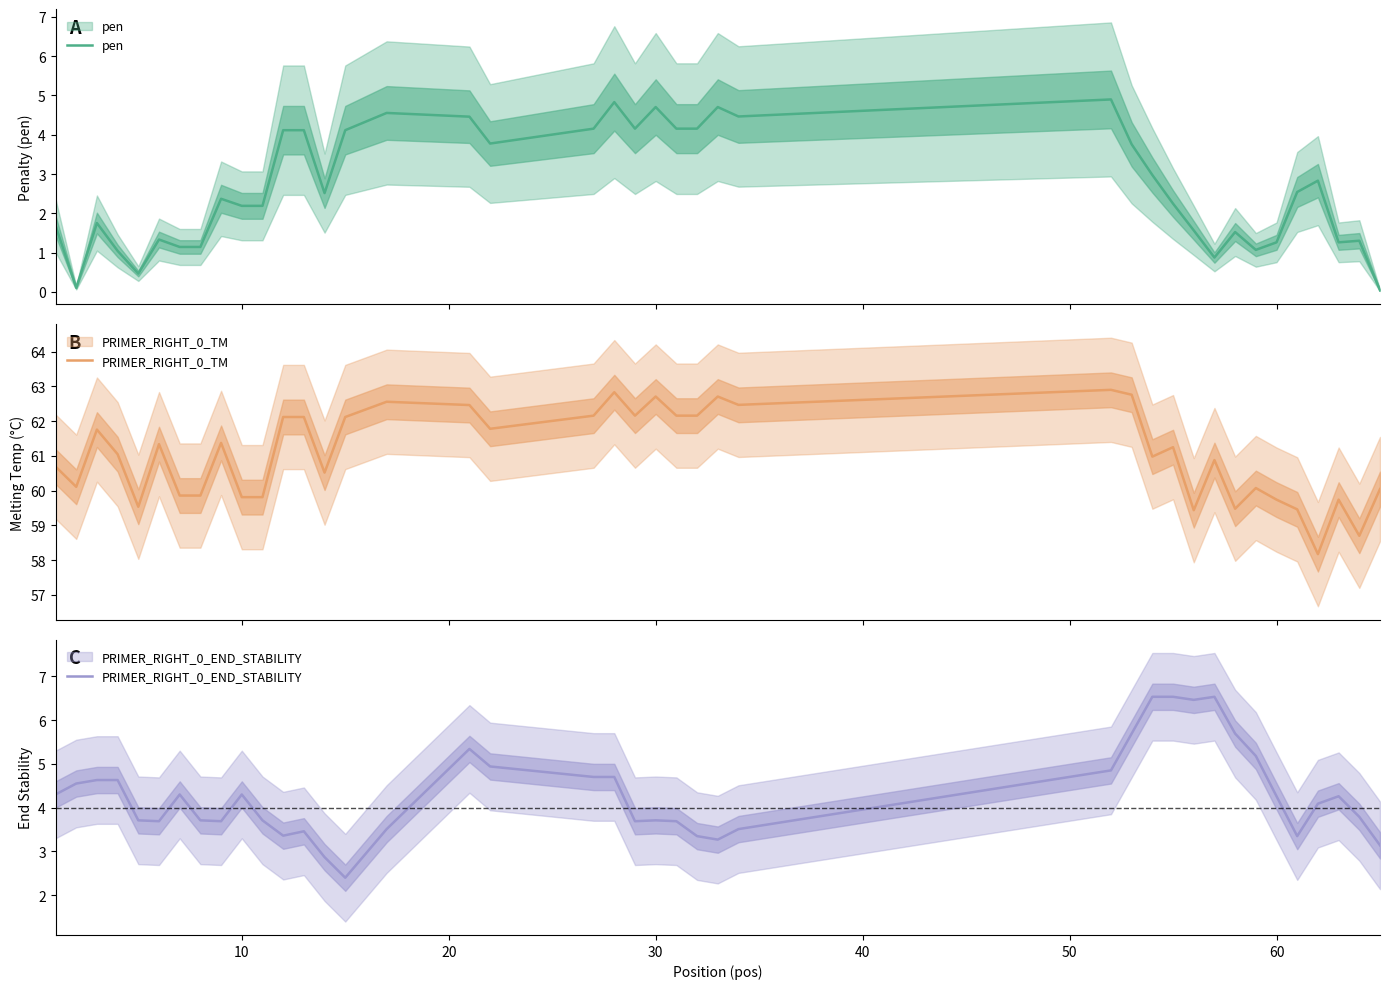

Reading left to right, what are all the values shown in this chart?

pen: 1.7	0.1	1.8	1.0	0.5	1.3	1.1	1.1	2.4	2.2	2.2	4.1	4.1	2.5	4.1	4.6	4.5	3.8	4.2	4.8	4.2	4.7	4.2	4.2	4.7	4.5	4.9	3.8	3.0	2.2	1.6	0.9	1.5	1.1	1.3	2.5	2.8	1.3	1.3	0.0
PRIMER_RIGHT_0_TM: 60.7	60.1	61.8	61.0	59.5	61.3	59.9	59.9	61.4	59.8	59.8	62.1	62.1	60.5	62.1	62.6	62.5	61.8	62.2	62.8	62.2	62.7	62.2	62.2	62.7	62.5	62.9	62.8	61.0	61.2	59.4	60.9	59.5	60.1	59.7	59.5	58.2	59.7	58.7	60.0
PRIMER_RIGHT_0_END_STABILITY: 4.3	4.5	4.6	4.6	3.7	3.7	4.3	3.7	3.7	4.3	3.7	3.4	3.5	2.9	2.4	3.5	5.3	4.9	4.7	4.7	3.7	3.7	3.7	3.4	3.3	3.5	4.8	5.7	6.5	6.5	6.5	6.5	5.7	5.2	4.3	3.4	4.1	4.3	3.8	3.1